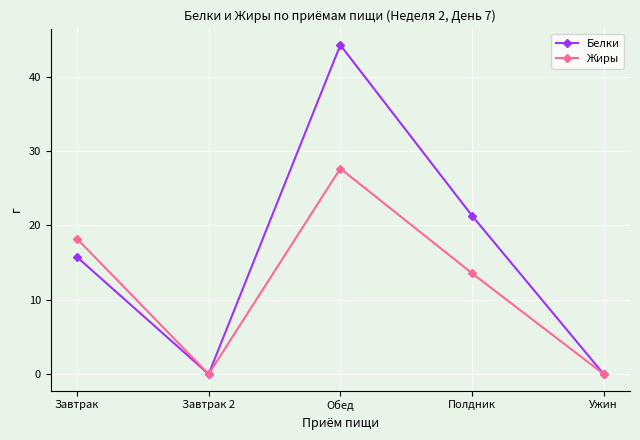

Reading left to right, list all the values displayed in this chart.

Белки: Завтрак=15.7	Завтрак 2=0.0	Обед=44.2	Полдник=21.3	Ужин=0.0
Жиры: Завтрак=18.2	Завтрак 2=0.0	Обед=27.6	Полдник=13.6	Ужин=0.0